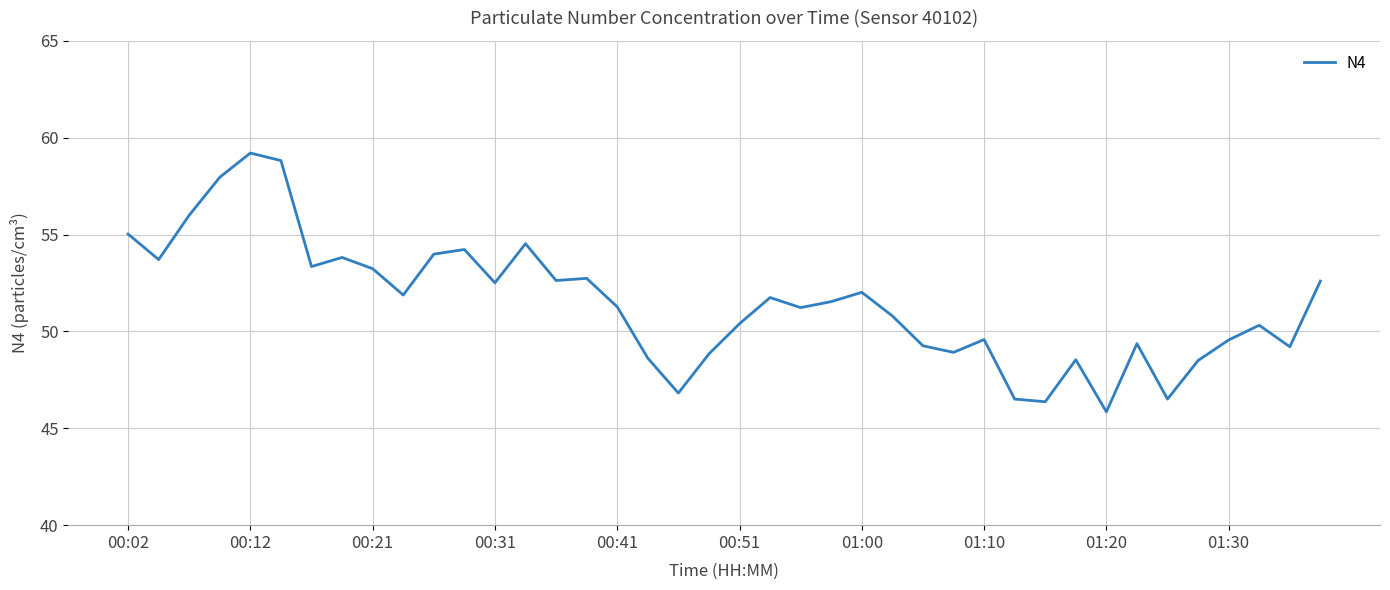

What is the smallest value displayed?

45.9